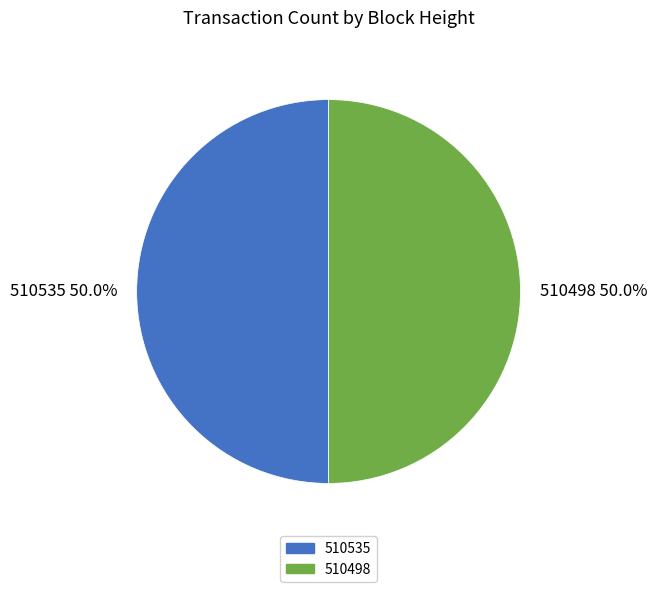

What percentage is the 510498 slice, to the nearest percent?

50%